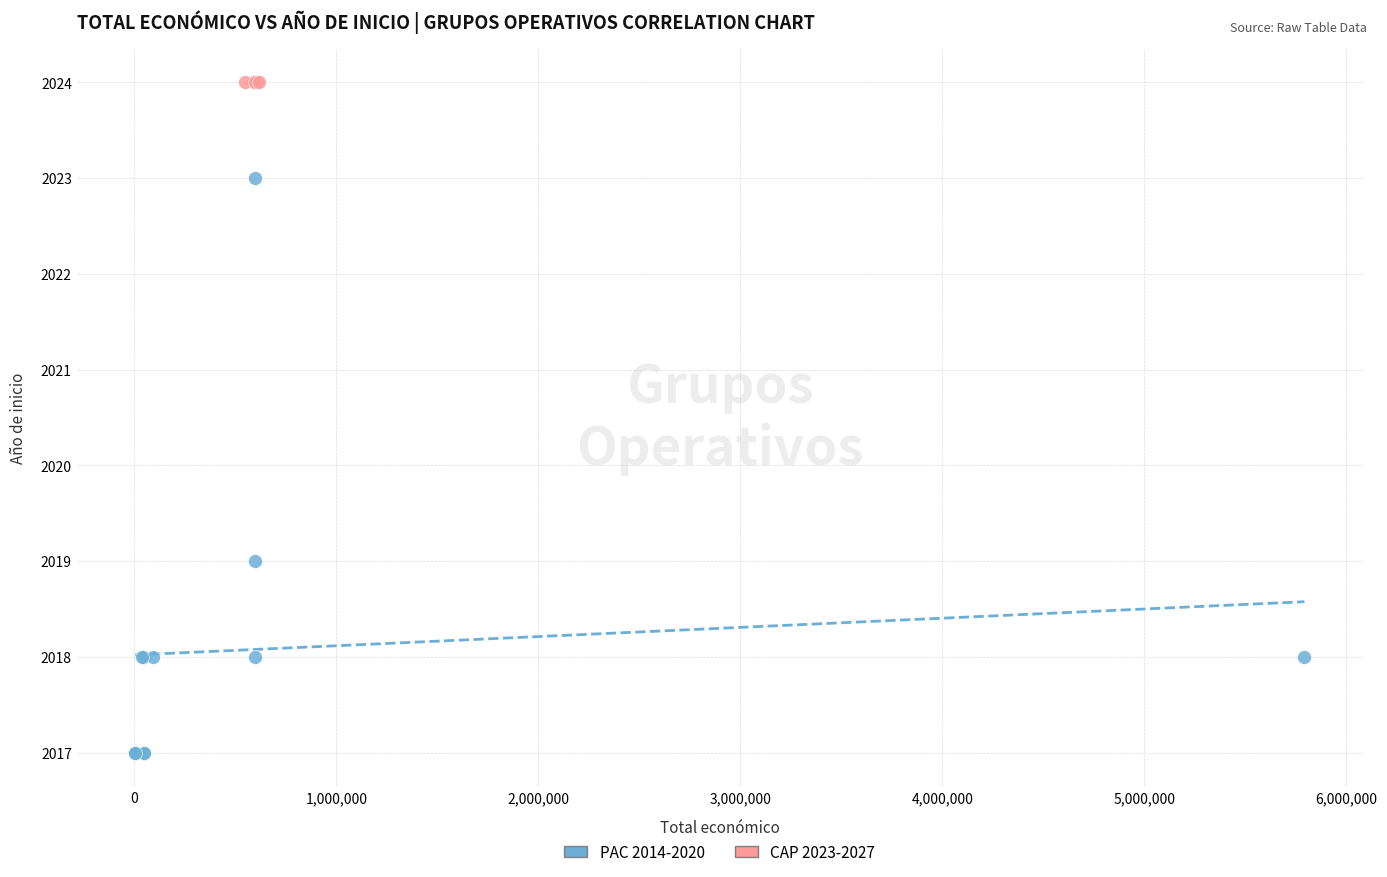

Which series contains the lowest Y value?

PAC 2014-2020